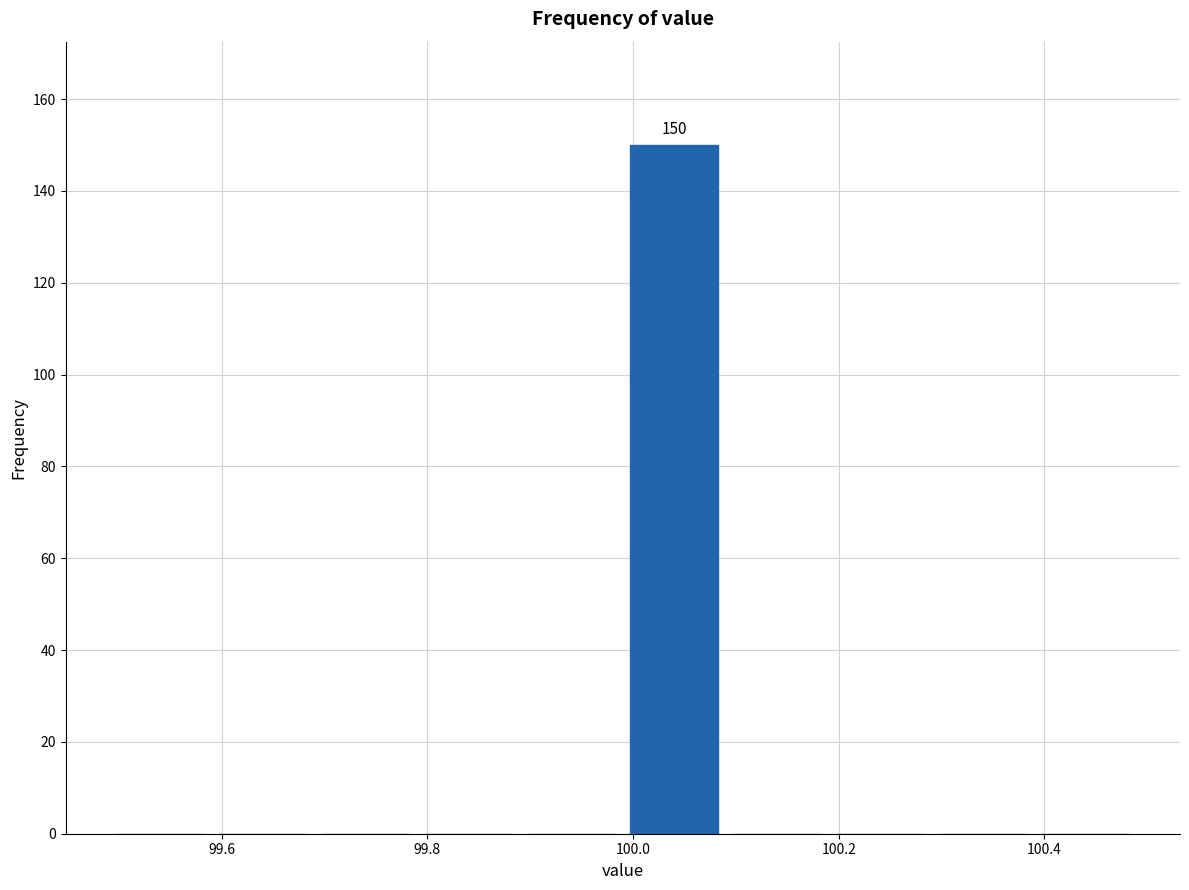

Over which range of the x-axis is the bar tallest?

99.99 to 100.09